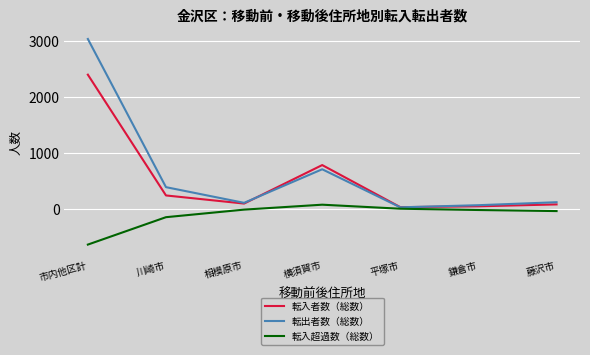

What is the difference between the highest and lowest values at 鎌倉市?

86